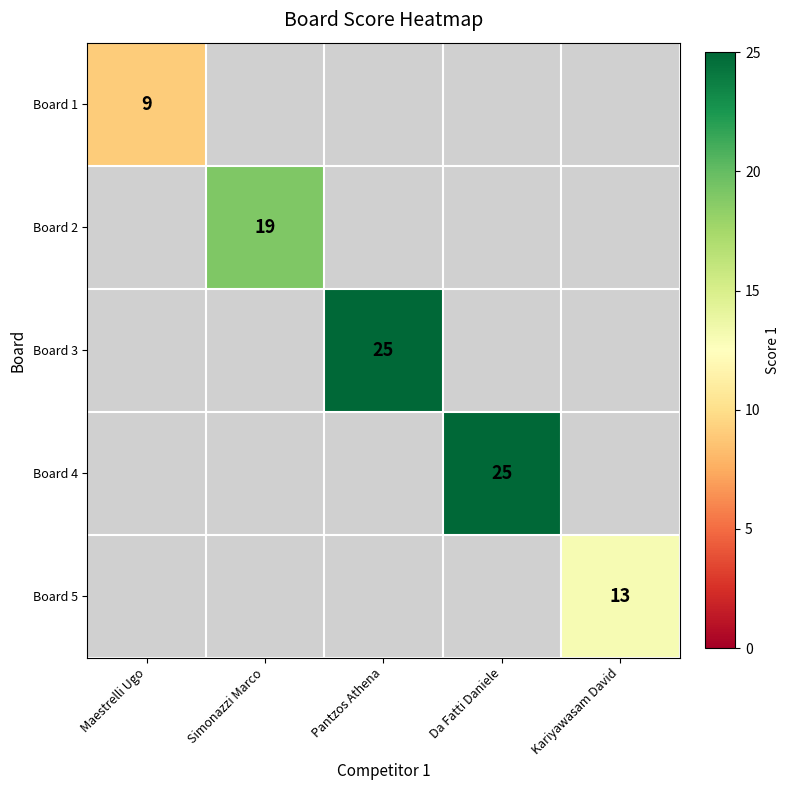

The Board 5 series shows 21 at Kariyawasam David. True or false?

False